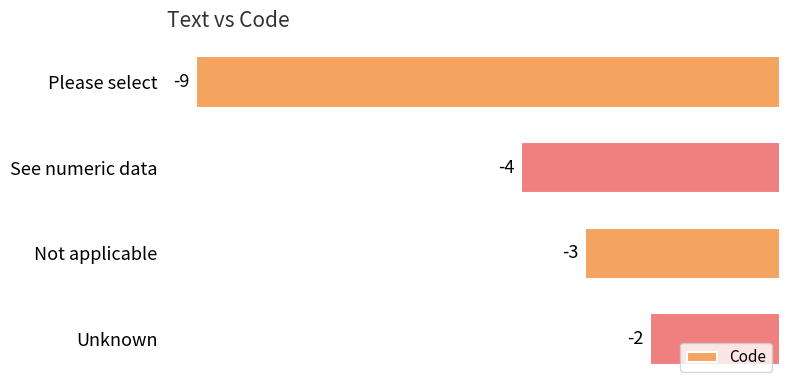

Reading top to bottom, what are all the values shown in this chart?

Please select=-9	See numeric data=-4	Not applicable=-3	Unknown=-2